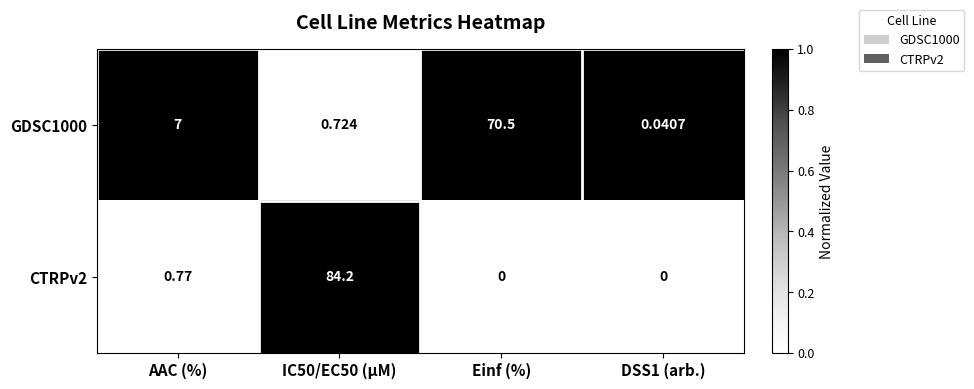

Is the value of CTRPv2 at IC50/EC50 (µM) greater than the value of GDSC1000 at DSS1 (arb.)?

Yes